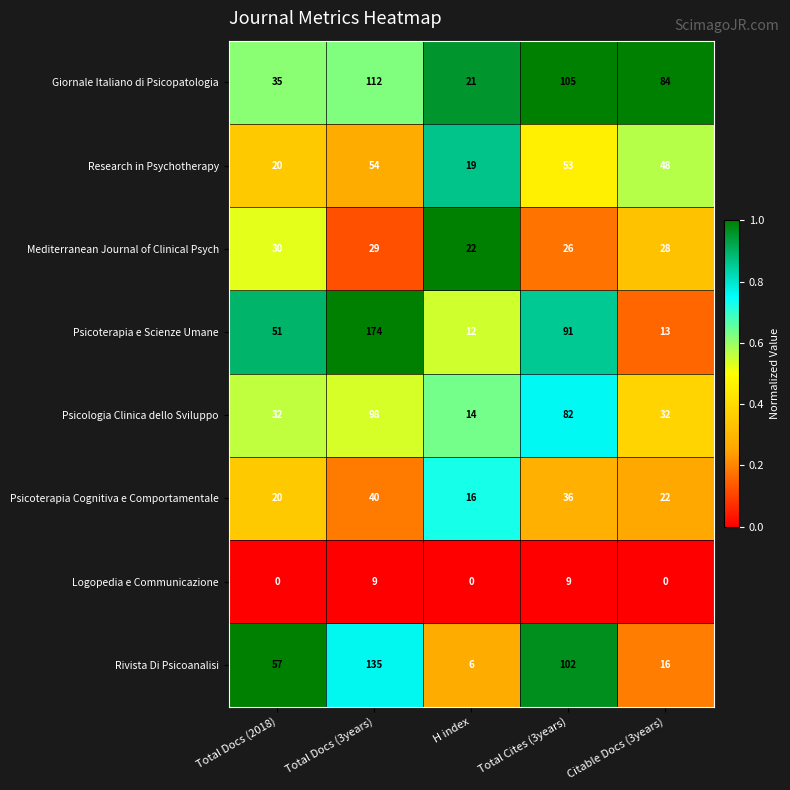

Is it true that Rivista Di Psicoanalisi equals 57 at Total Docs (2018)?

True